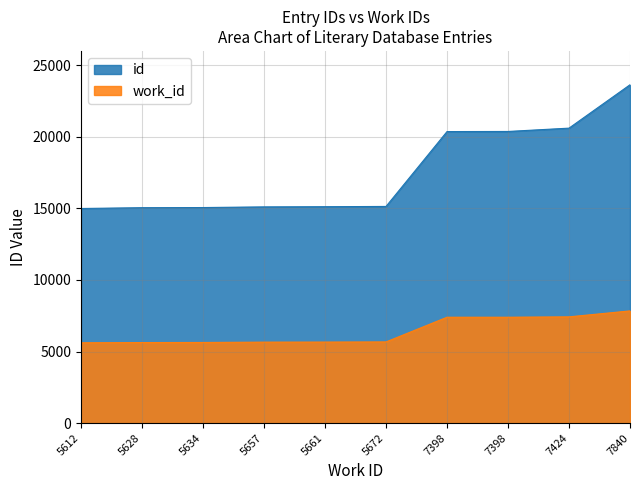

Which series has the largest total across all categories?

id